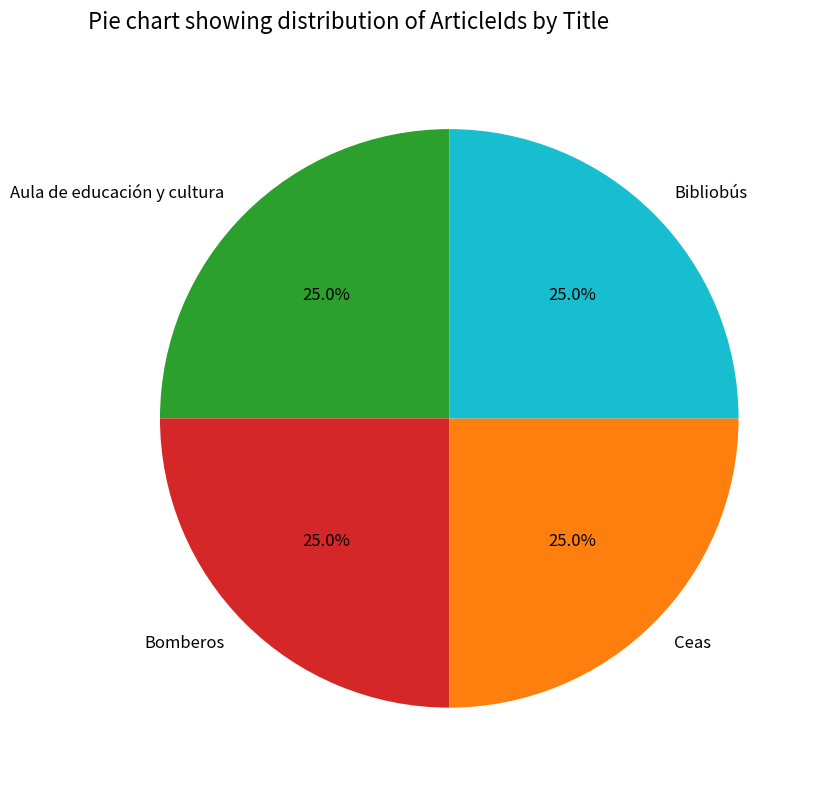

What is the ratio of the value at Bibliobús to the value at Aula de educación y cultura?

1.0